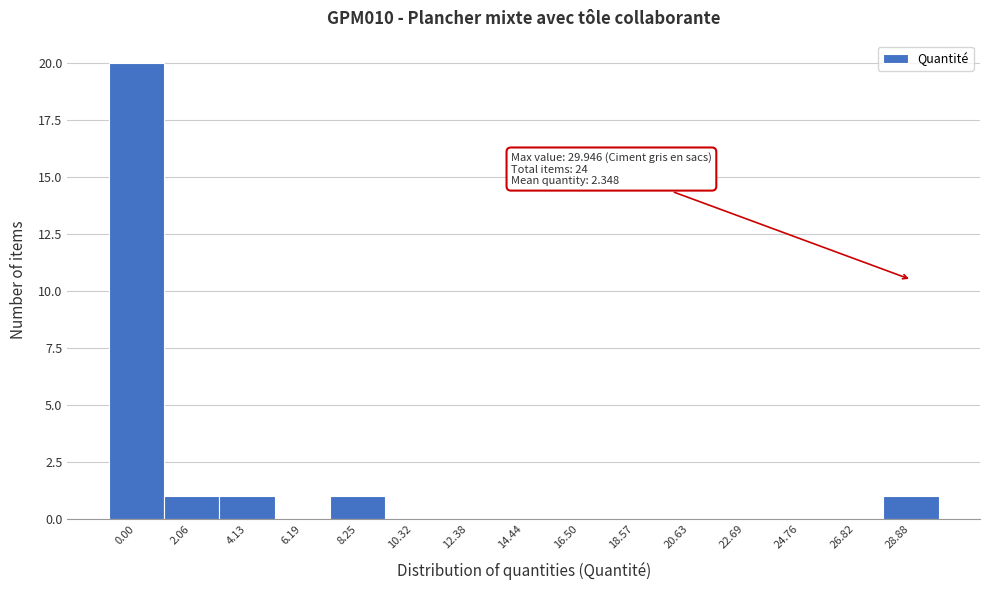

Reading left to right, what are all the values shown in this chart?

0.00=20	2.06=1	4.13=1	6.19=0	8.25=1	10.32=0	12.38=0	14.44=0	16.50=0	18.57=0	20.63=0	22.69=0	24.76=0	26.82=0	28.88=1